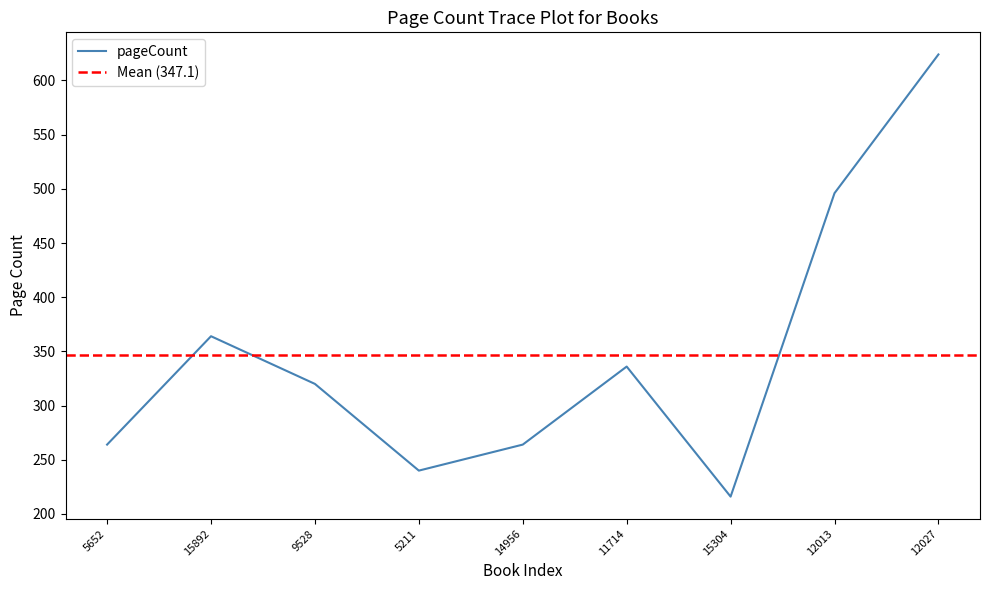

Rank the categories by value from lowest to highest.

15304, 5211, 5652, 14956, 9528, 11714, 15892, 12013, 12027